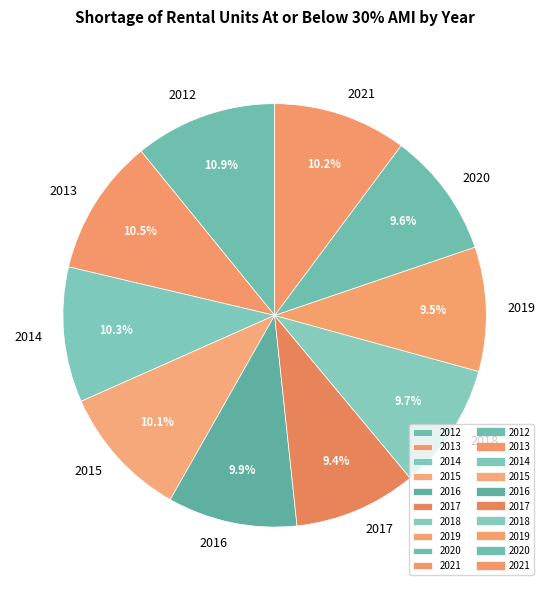

What portion of the pie excludes 2020?

90.4%